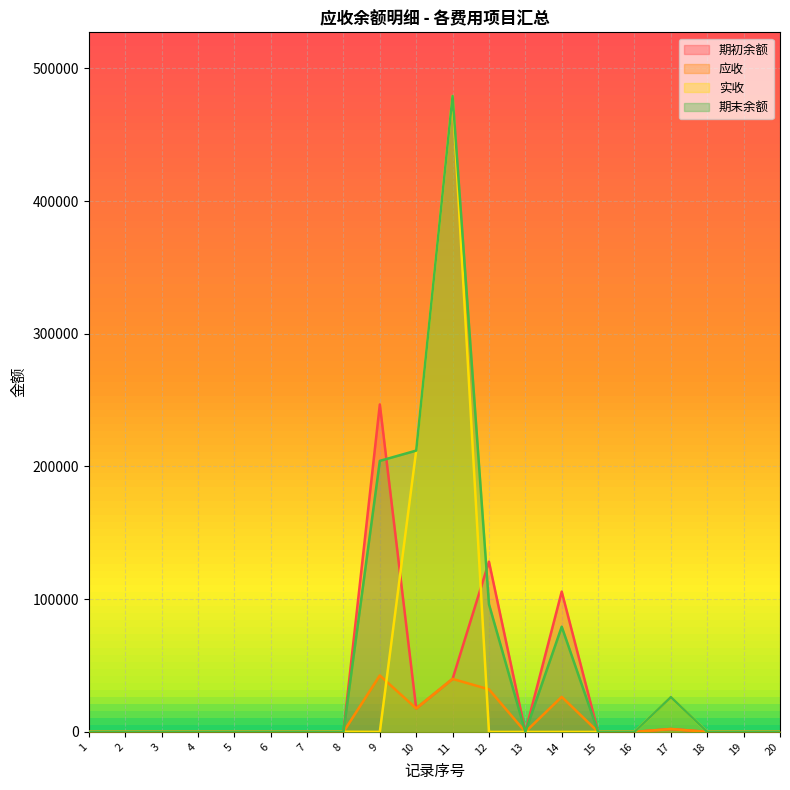

At which label does 应收 reach its peak?

9